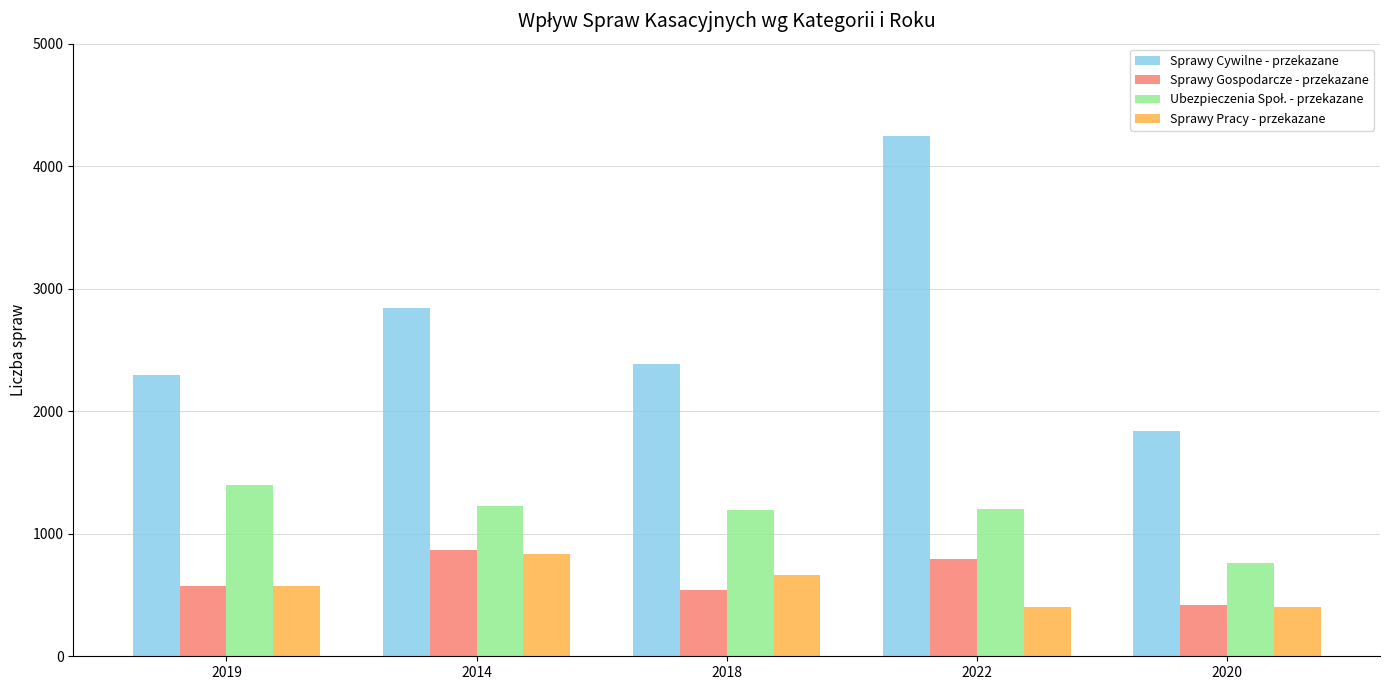

Which category has the highest value in the Sprawy Pracy - przekazane series?

2014